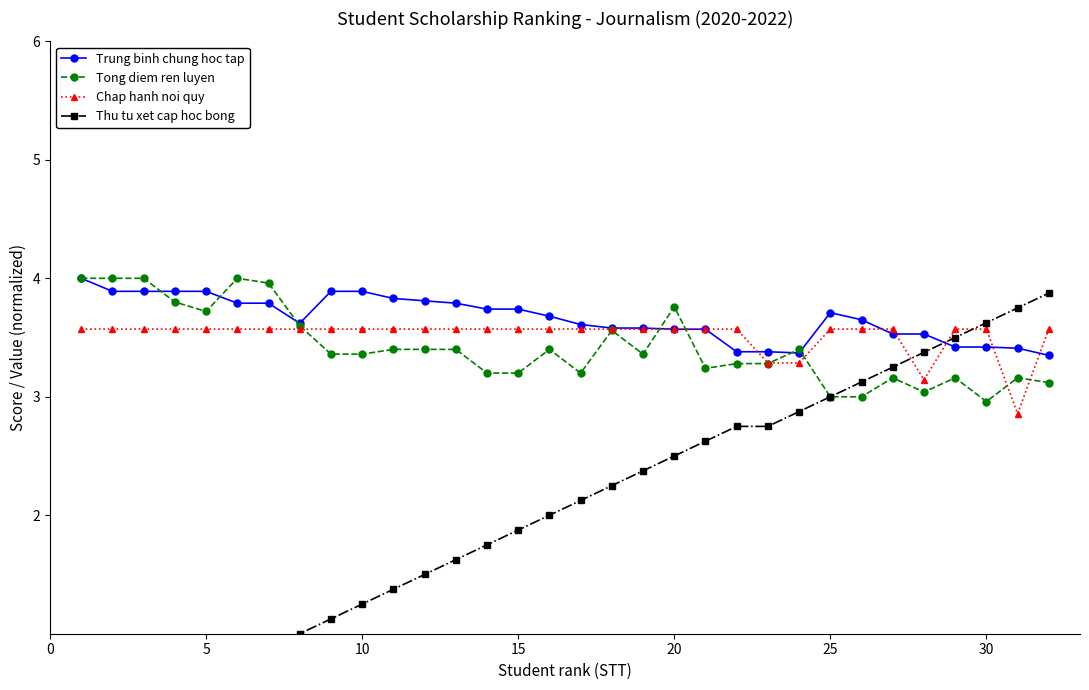

True or false: Trung binh chung hoc tap has more than 0 interior local peaks.

True